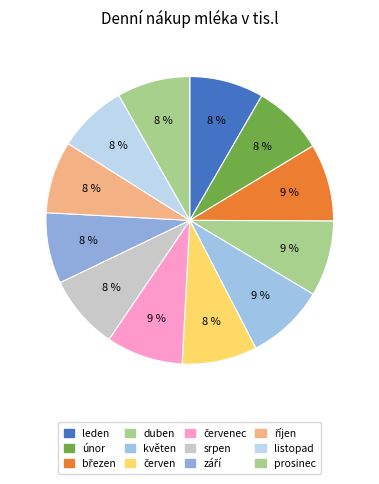

What is the smallest slice in the pie chart?

listopad